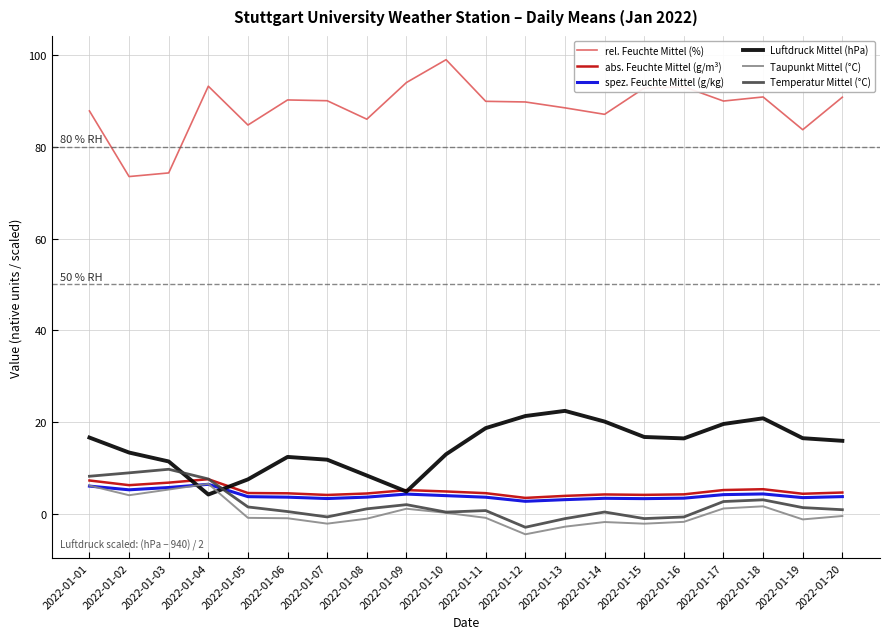

What is the spread (max minus min) of values at 2022-01-11?

90.6